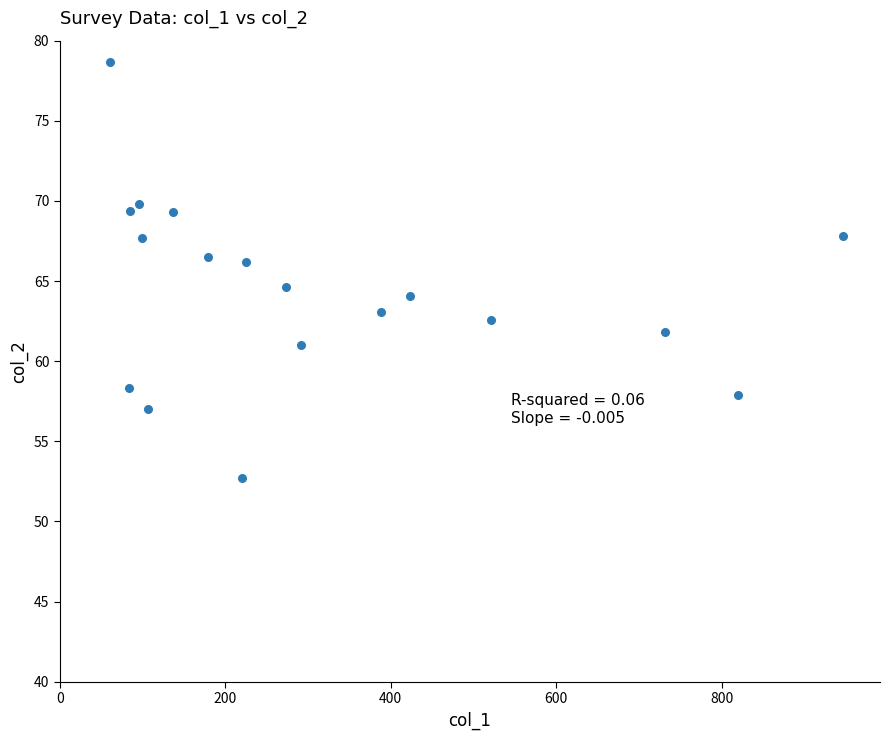

What is the range of Y values (max minus min)?

26.0